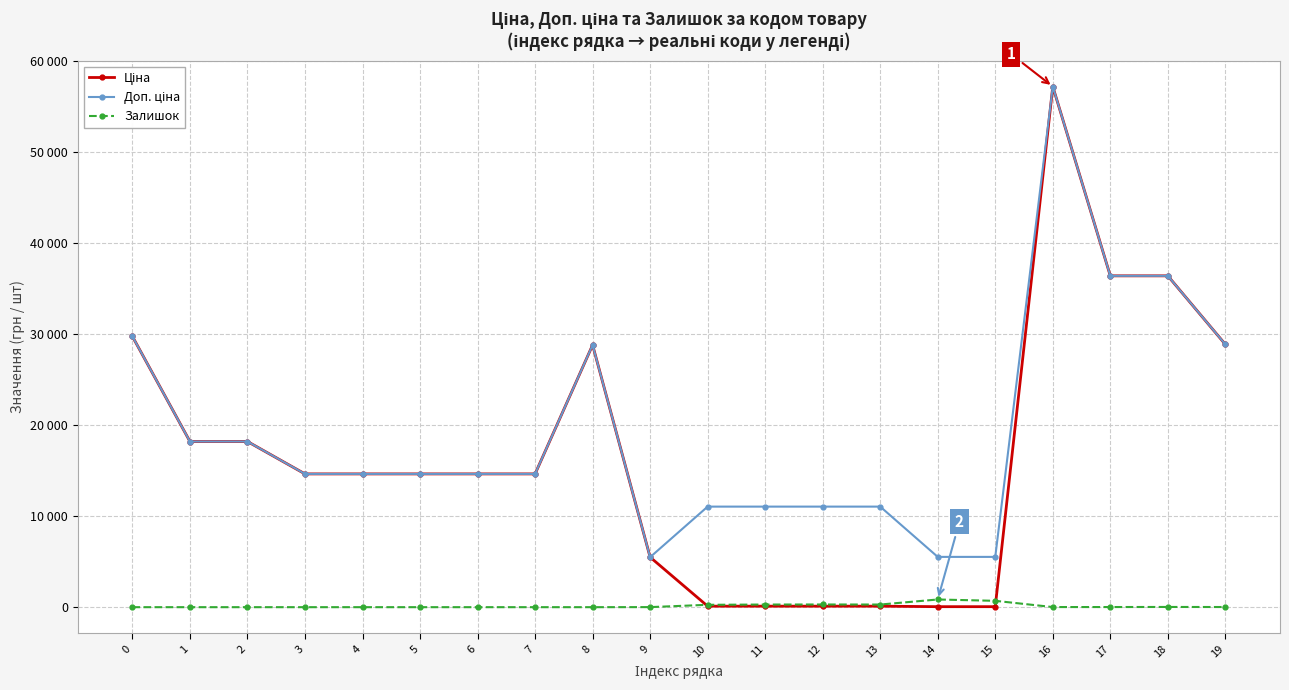

Which category has the highest value across all series?

16